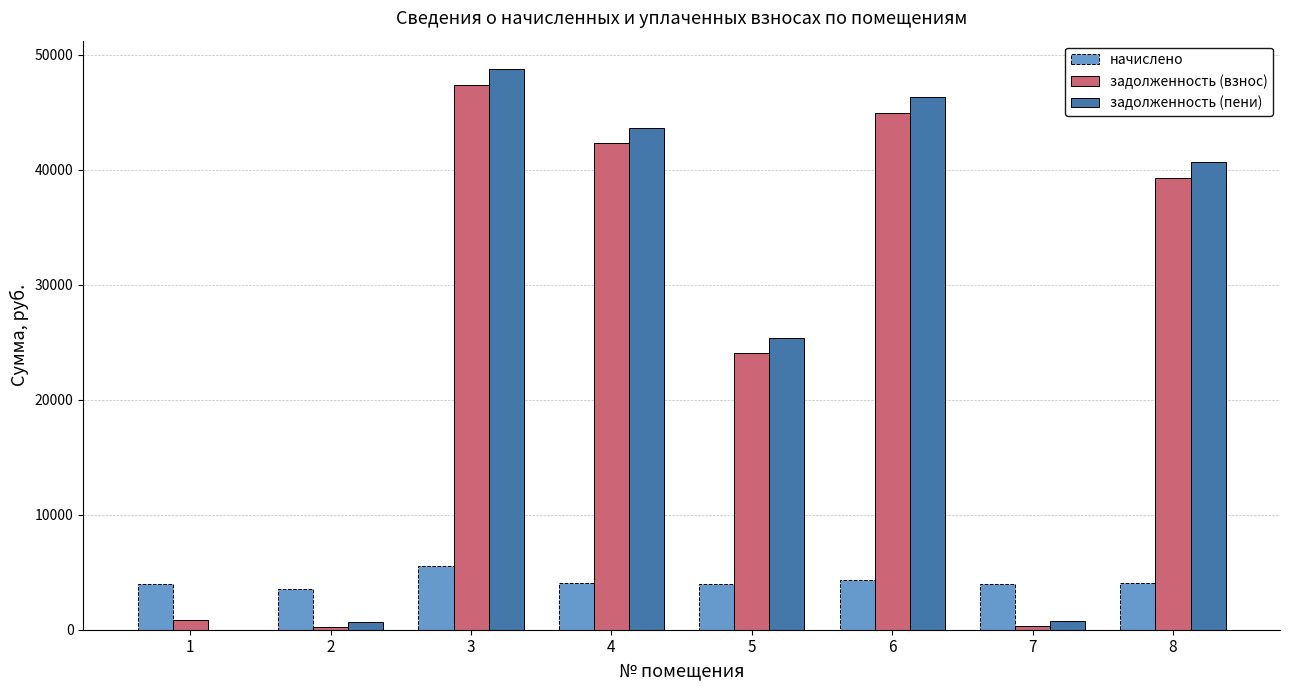

What is the maximum value for задолженность (пени)?

48771.6